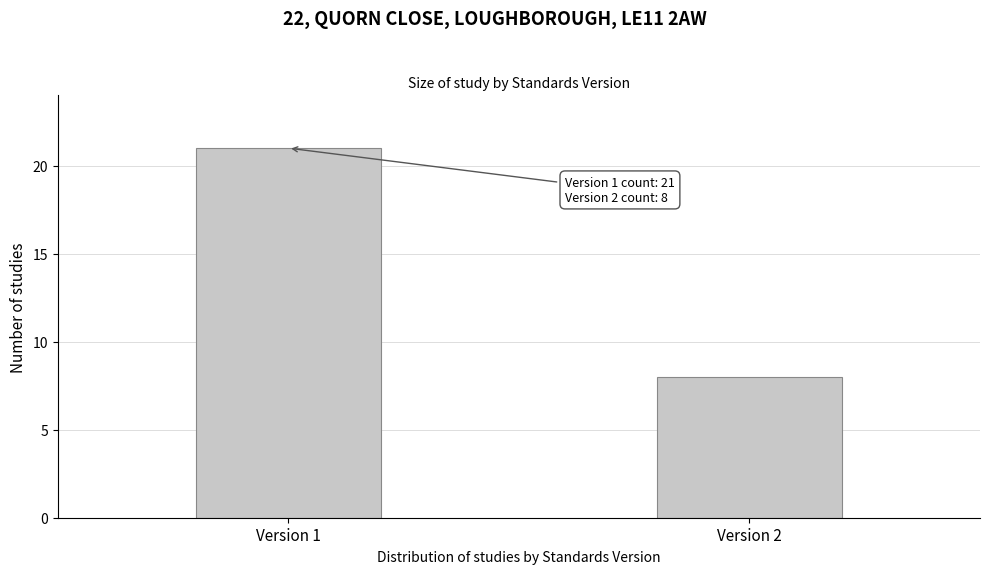

Reading right to left, extract all data points from this chart.

8	21